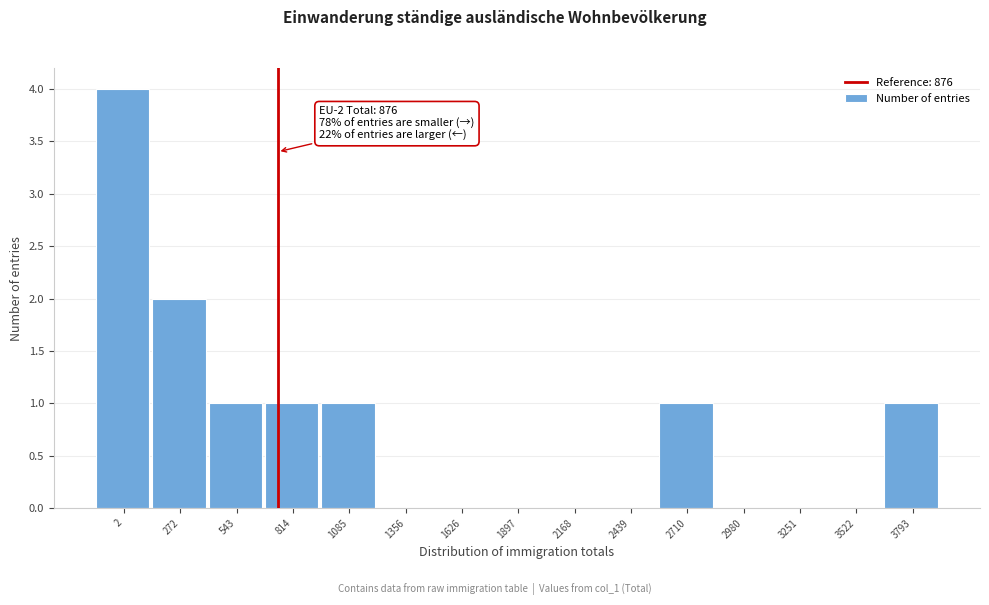

Reading left to right, extract all data points from this chart.

2=4	272=2	543=1	814=1	1085=1	1356=0	1626=0	1897=0	2168=0	2439=0	2710=1	2980=0	3251=0	3522=0	3793=1